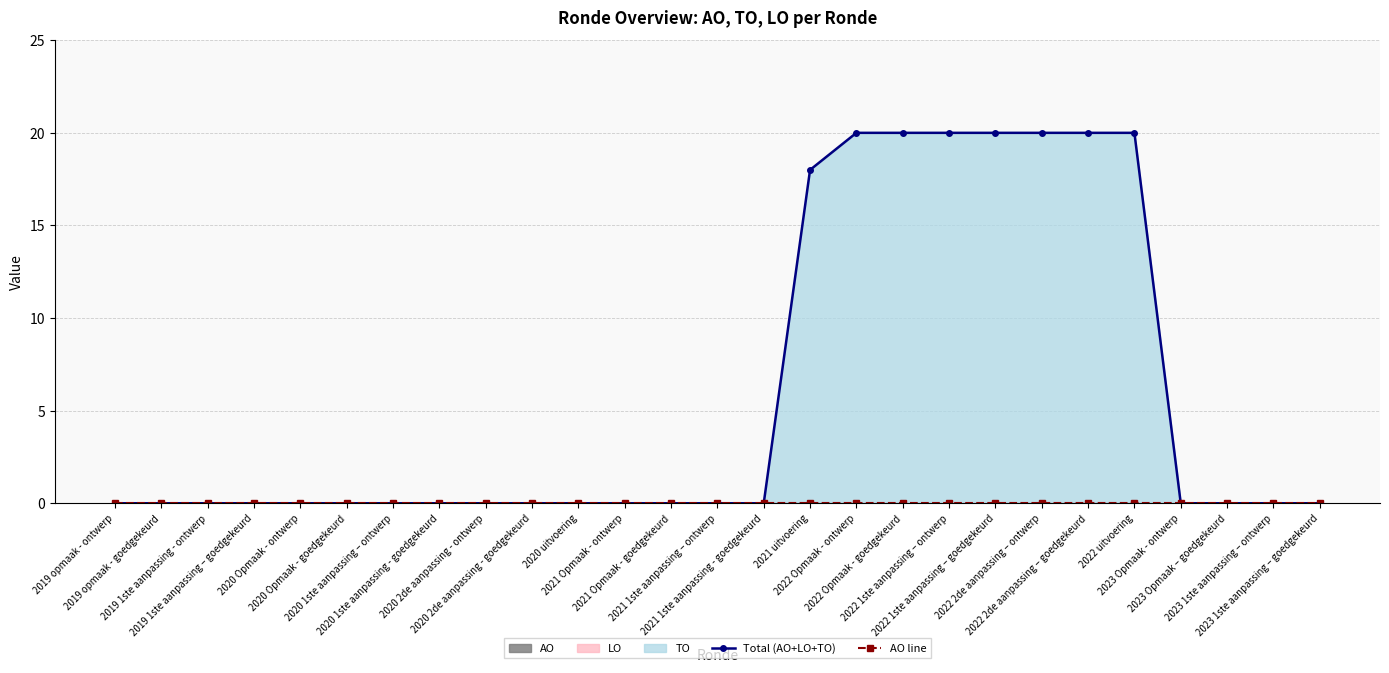

Rank the categories by AO line value from highest to lowest.

2019 opmaak - ontwerp, 2019 opmaak - goedgekeurd, 2019 1ste aanpassing - ontwerp, 2019 1ste aanpassing – goedgekeurd, 2020 Opmaak - ontwerp, 2020 Opmaak - goedgekeurd, 2020 1ste aanpassing – ontwerp, 2020 1ste aanpassing - goedgekeurd, 2020 2de aanpassing - ontwerp, 2020 2de aanpassing - goedgekeurd, 2020 uitvoering, 2021 Opmaak - ontwerp, 2021 Opmaak - goedgekeurd, 2021 1ste aanpassing – ontwerp, 2021 1ste aanpassing - goedgekeurd, 2021 uitvoering, 2022 Opmaak - ontwerp, 2022 Opmaak - goedgekeurd, 2022 1ste aanpassing – ontwerp, 2022 1ste aanpassing – goedgekeurd, 2022 2de aanpassing – ontwerp, 2022 2de aanpassing – goedgekeurd, 2022 uitvoering, 2023 Opmaak - ontwerp, 2023 Opmaak – goedgekeurd, 2023 1ste aanpassing – ontwerp, 2023 1ste aanpassing – goedgekeurd